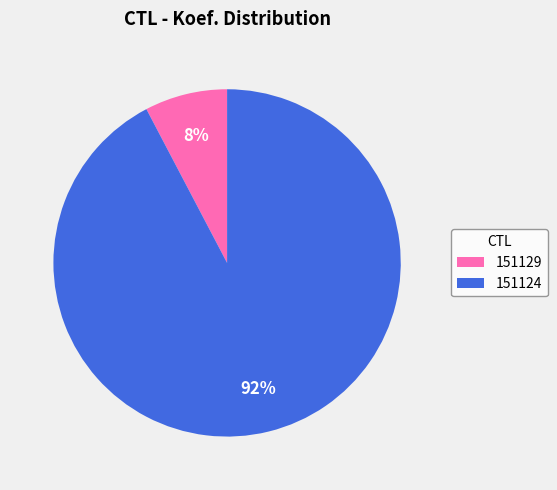

Is there a majority slice in this chart?

Yes